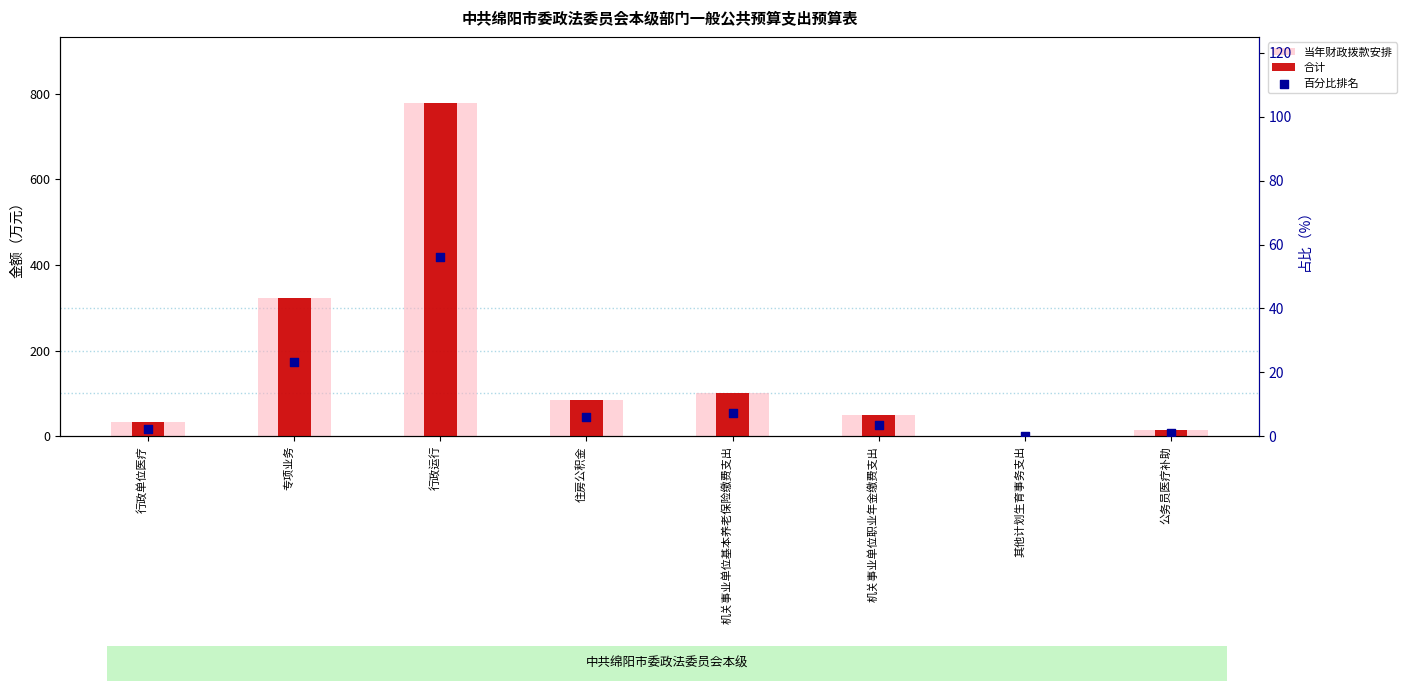

What are all the series names shown in the legend?

当年财政拨款安排, 合计, 百分比排名